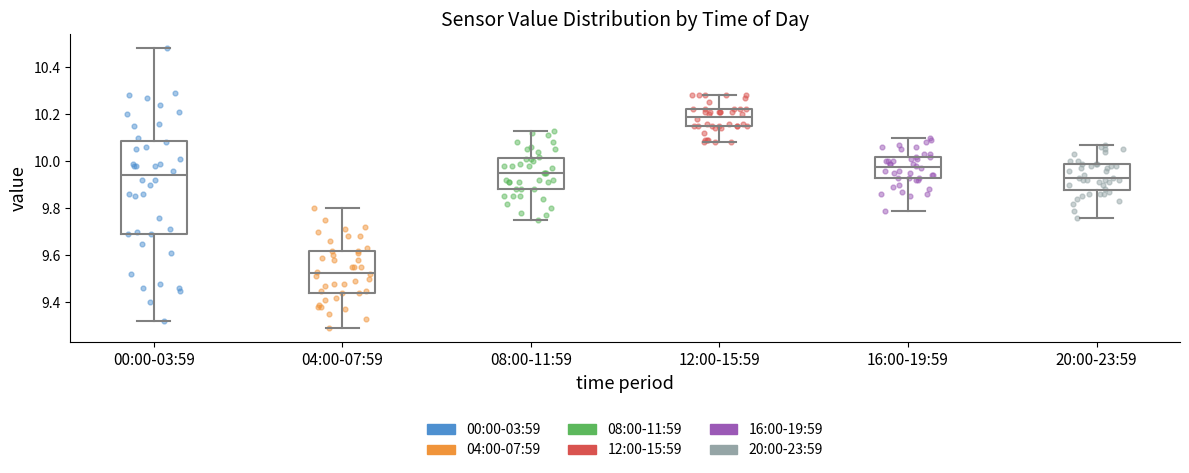

Reading left to right, transcribe this box plot: for each box, give where its median line is, the range the box spans, and where its two whiskers end, as read against the y-axis. The values are not printed on the chart, so give them approximately, as read against the axis.

00:00-03:59: median 9.94, box 9.70 to 10.08, whiskers 9.32 to 10.48
04:00-07:59: median 9.52, box 9.44 to 9.62, whiskers 9.30 to 9.80
08:00-11:59: median 9.96, box 9.88 to 10.02, whiskers 9.76 to 10.14
12:00-15:59: median 10.20, box 10.16 to 10.22, whiskers 10.08 to 10.28
16:00-19:59: median 9.98, box 9.92 to 10.02, whiskers 9.80 to 10.10
20:00-23:59: median 9.94, box 9.88 to 10.00, whiskers 9.76 to 10.08